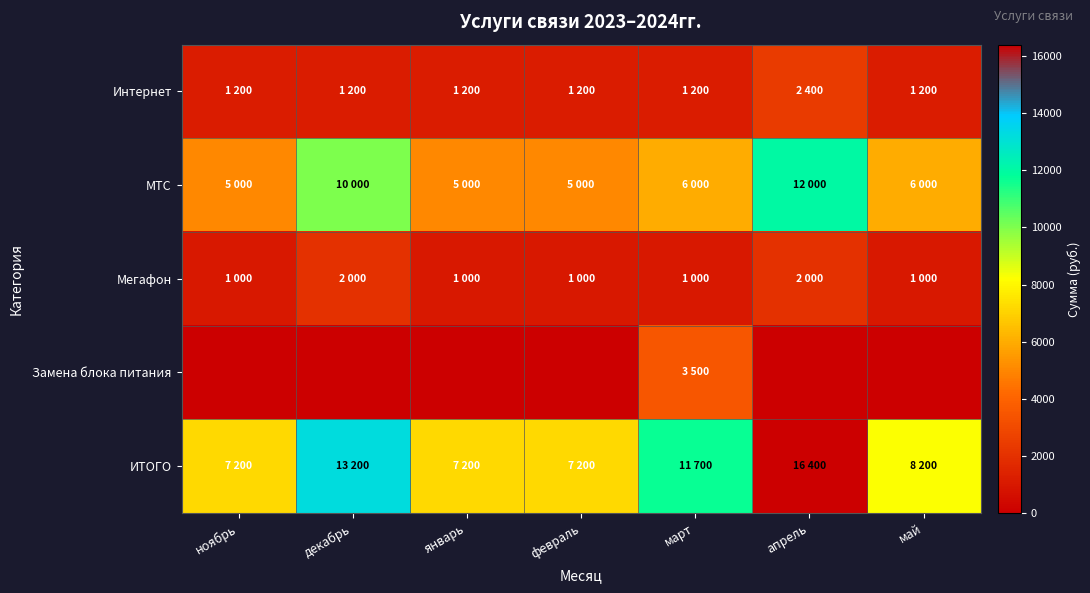

What is the total value across all series at январь?

14400